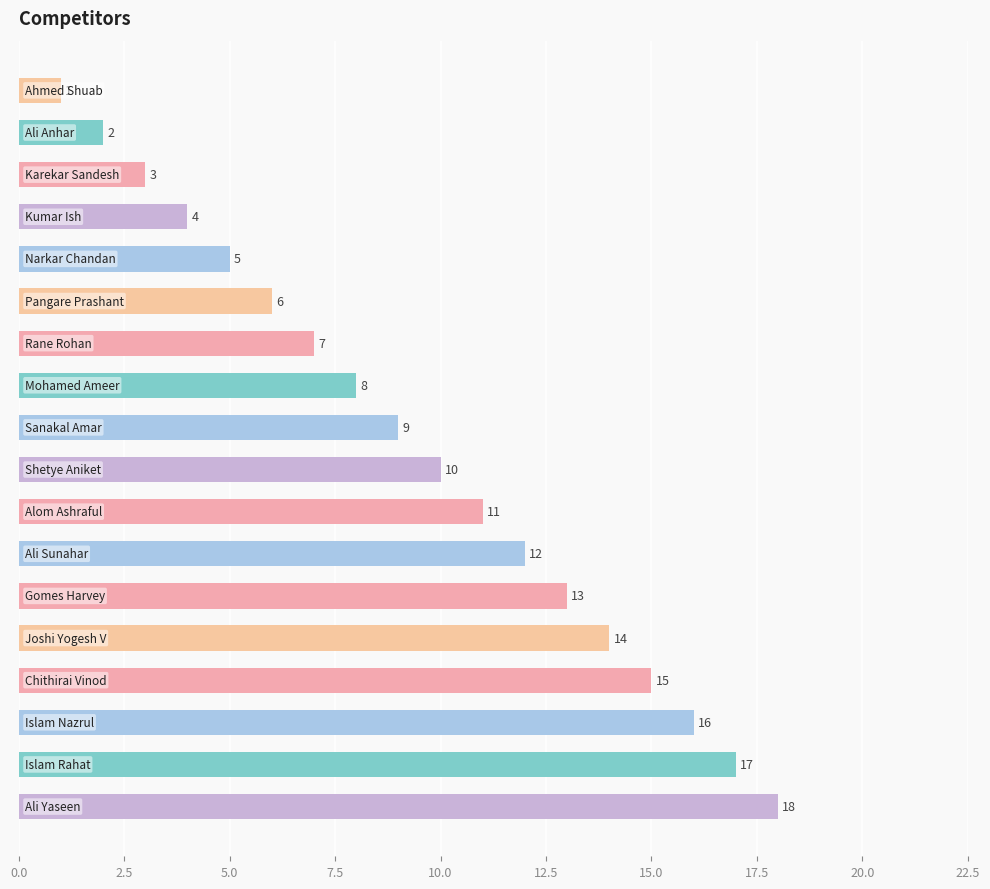

What is the average value?

10